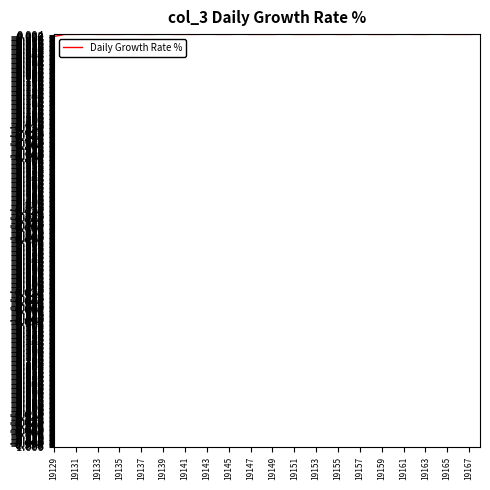

True or false: the data shows 0.0 at 19145.

True